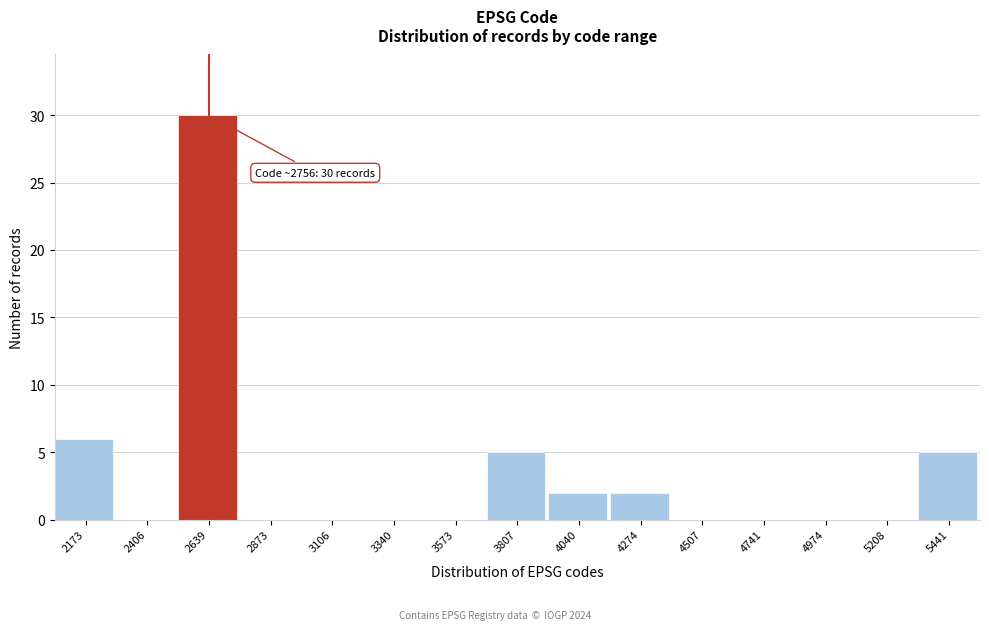

Reading left to right, extract all data points from this chart.

2173=6	2406=0	2639=30	2873=0	3106=0	3340=0	3573=0	3807=5	4040=2	4274=2	4507=0	4741=0	4974=0	5208=0	5441=5